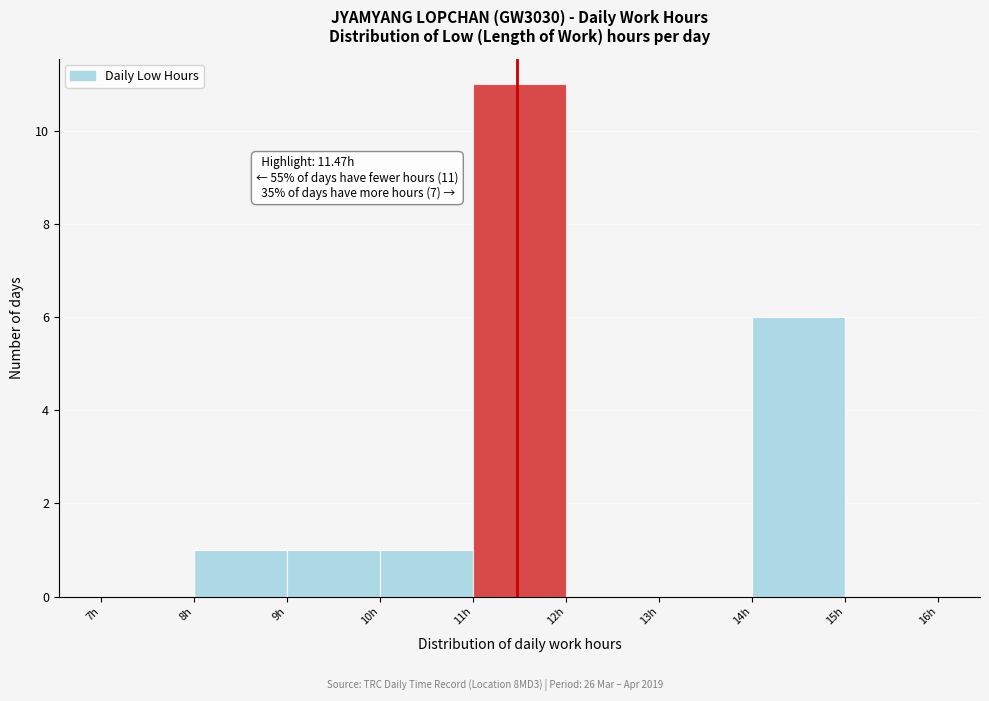

Over which range of the x-axis is the bar tallest?

11 to 12